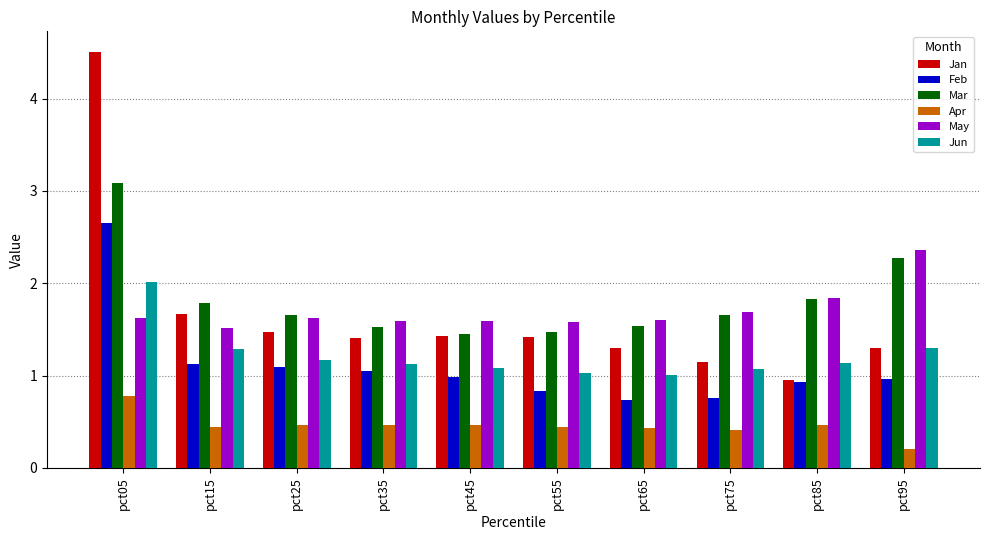

Read the Jan value at pct35.

1.4